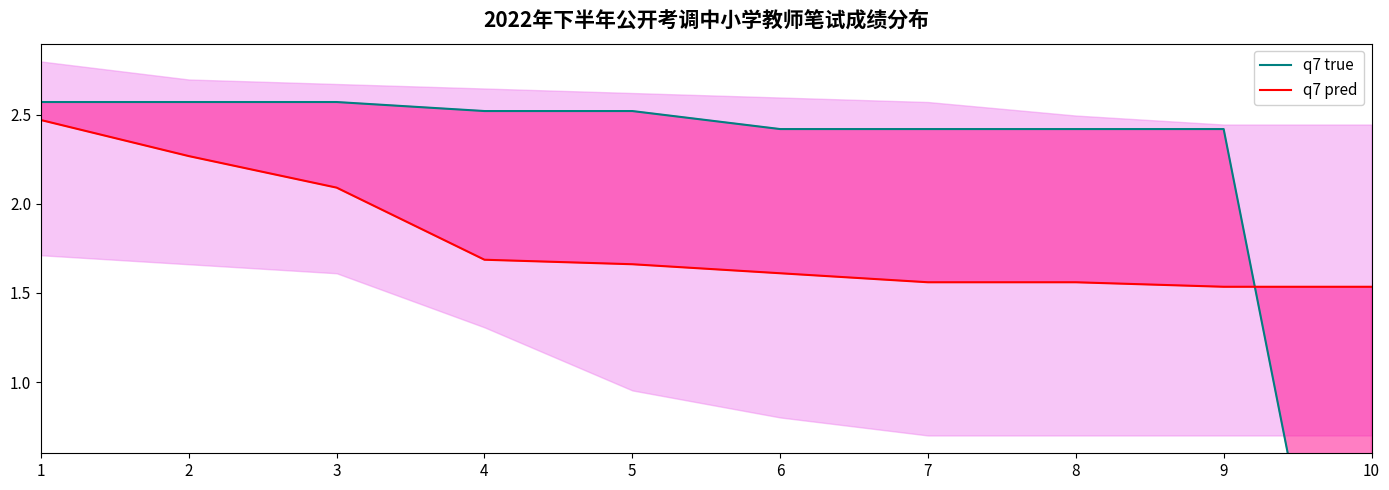

How many data points does each series have?

10